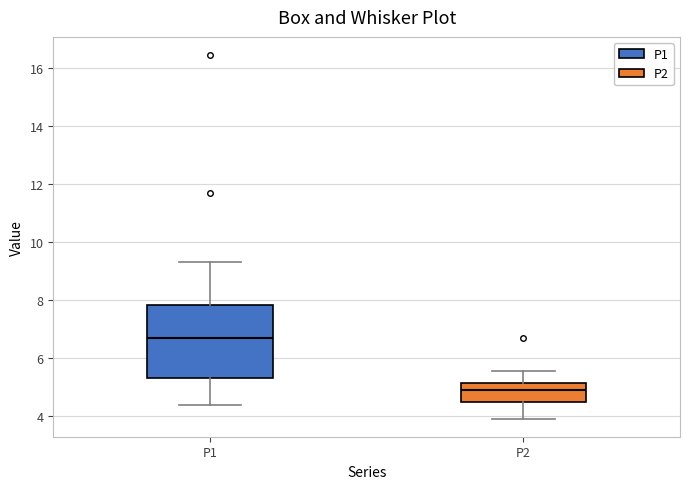

Which box has the highest median line?

P1